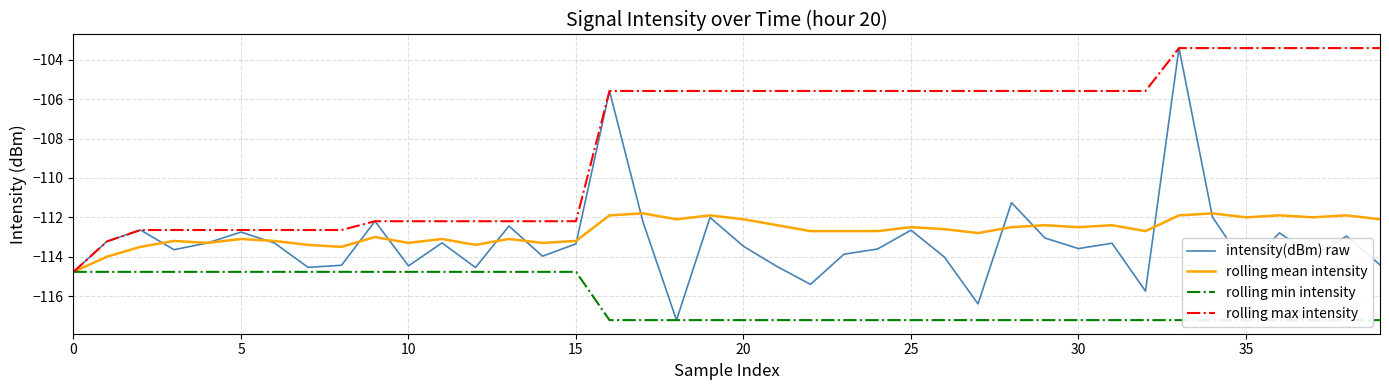

At which category is the sum across all series the highest?

33